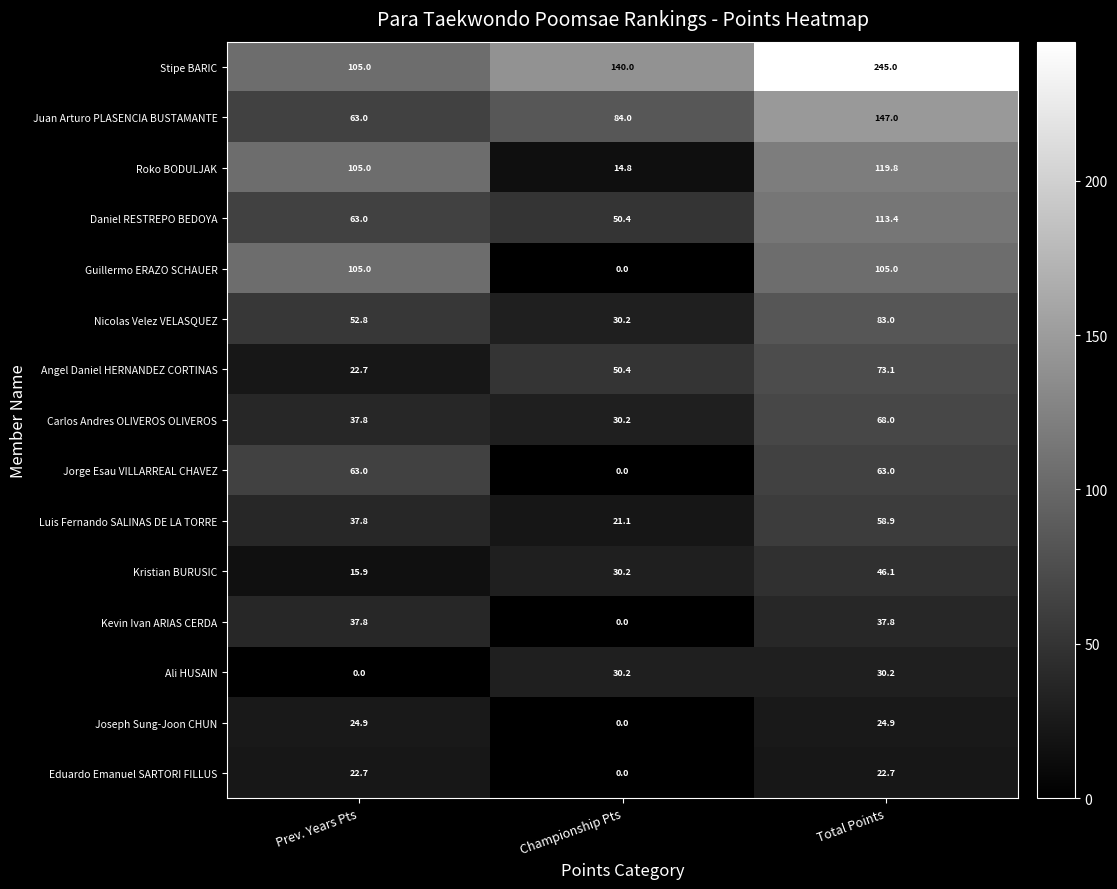

What is the spread (max minus min) of values at Total Points?

222.3